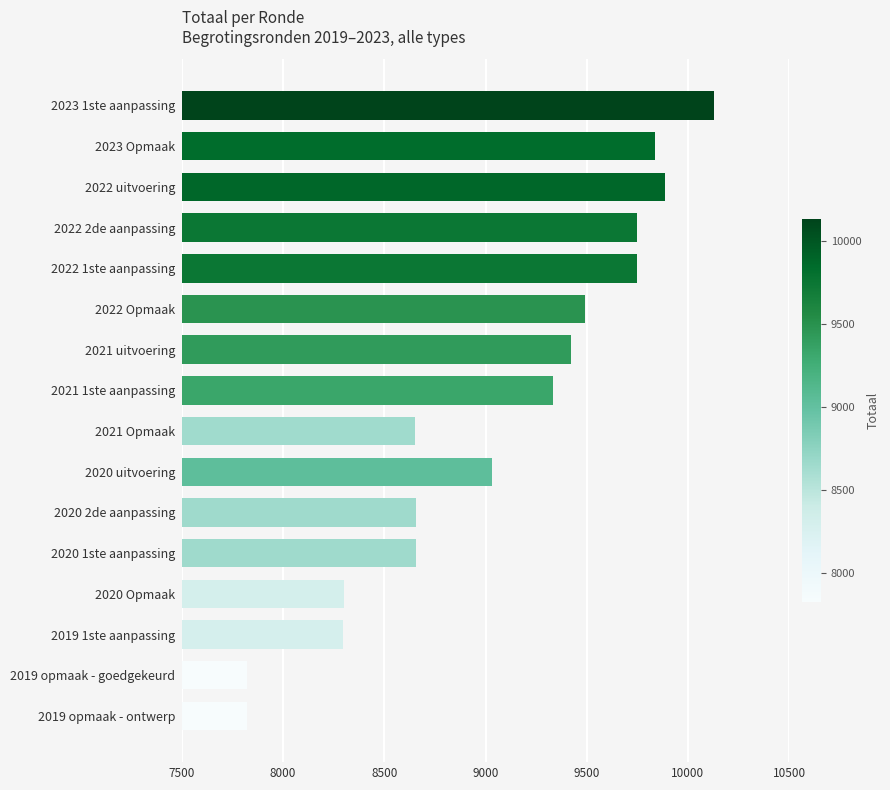

Count the number of data series in this chart.

1